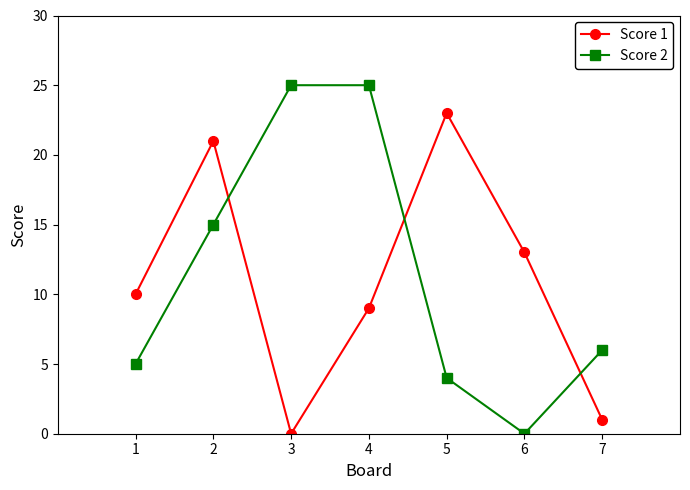

What is the total value across all series at 3?

25